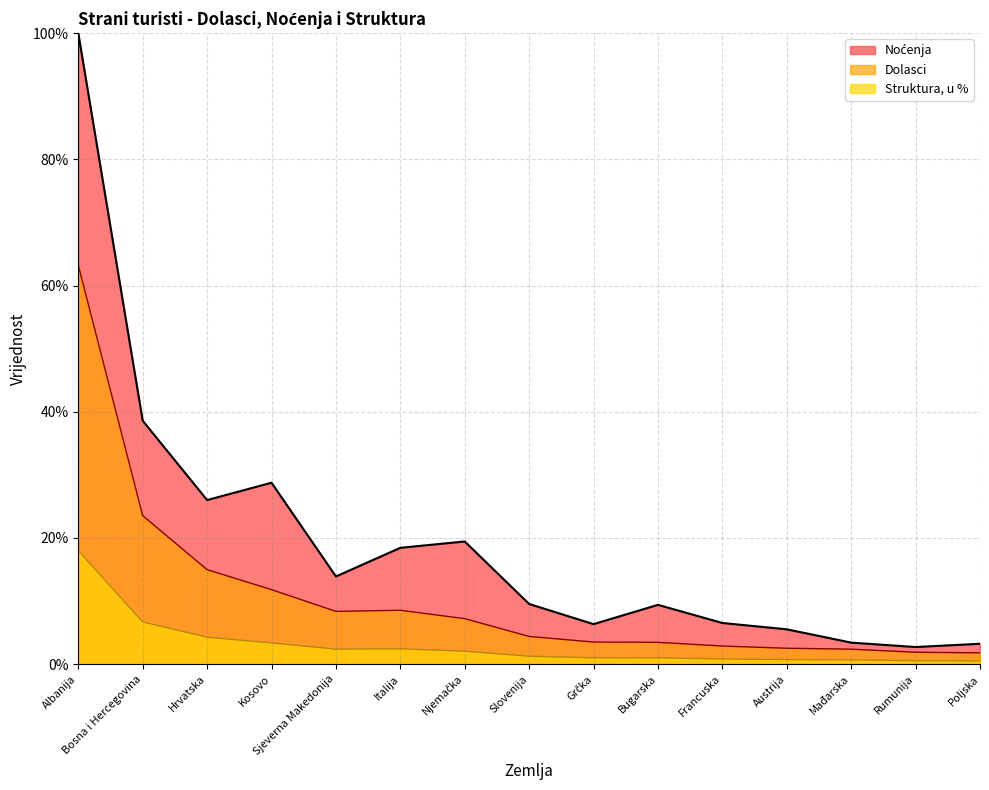

True or false: Dolasci has a value of 0.9 at Mađarska.

False